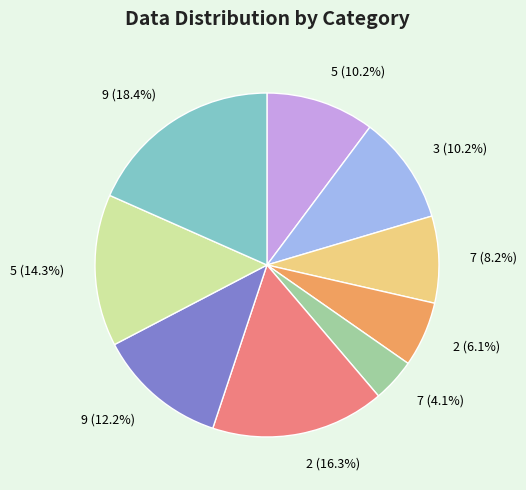

Is 5 (14.3%) the majority of the pie?

No